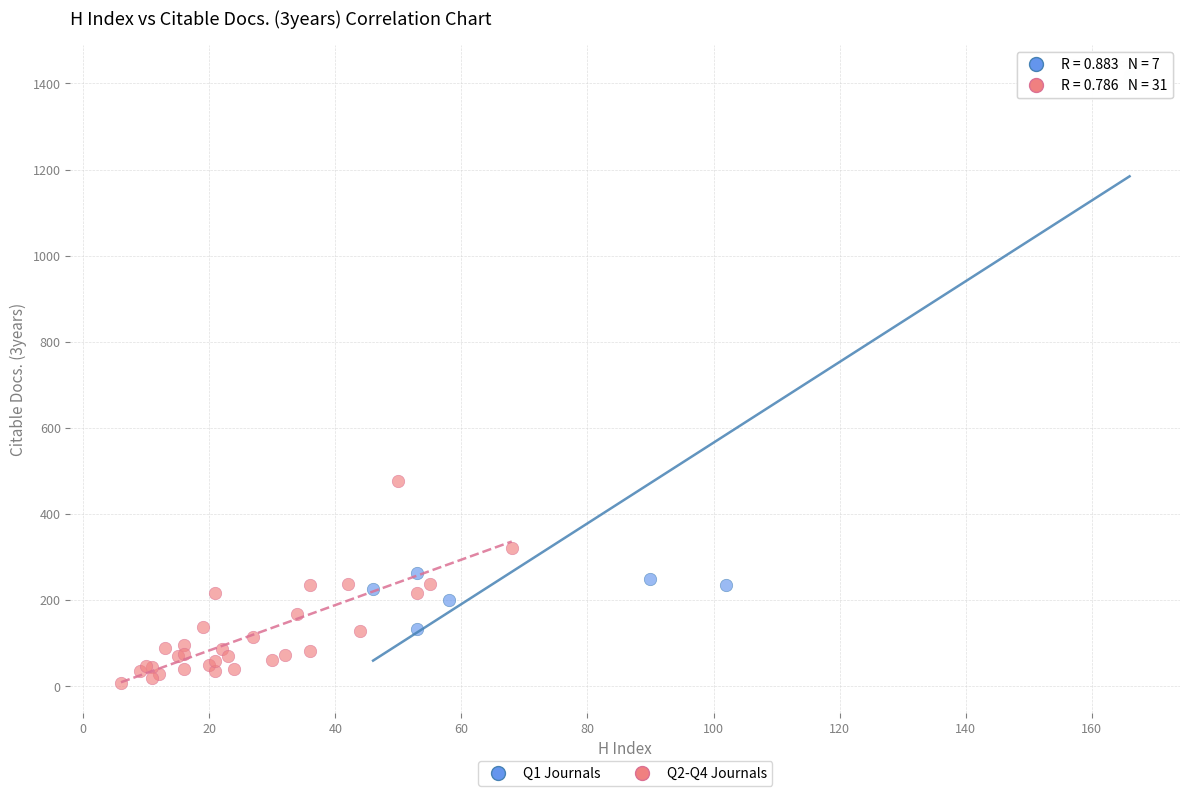

Which series has the widest spread of Y values?

Q1 Journals